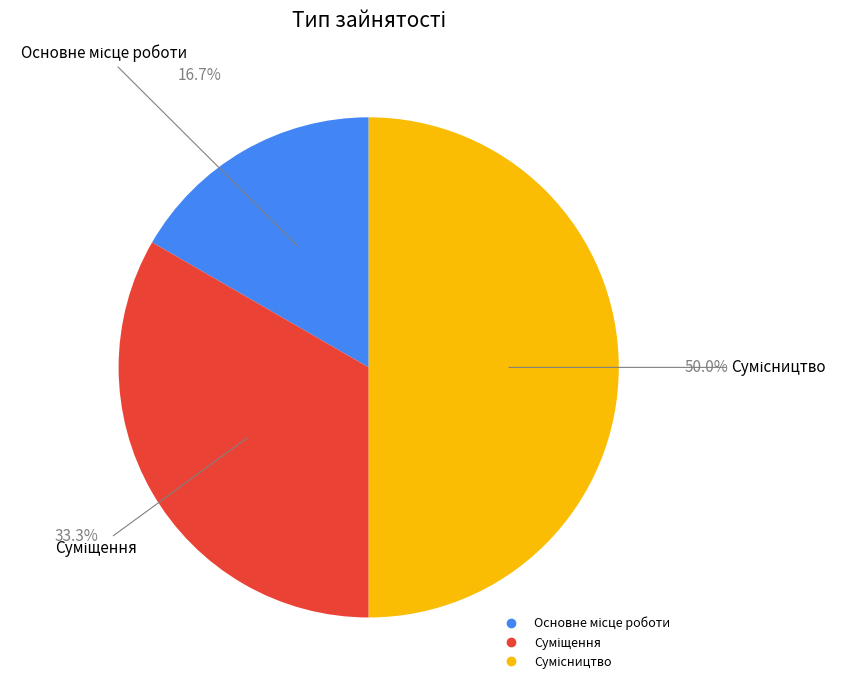

What percentage is NOT represented by Сумісництво?

50.0%